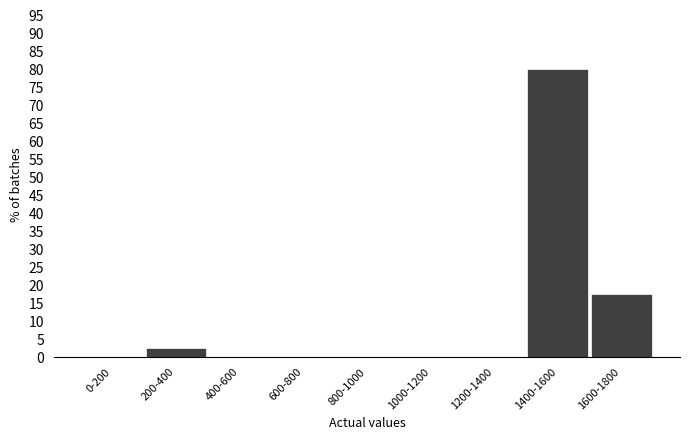

Reading left to right, list all the values displayed in this chart.

0-200=0.0	200-400=2.5	400-600=0.0	600-800=0.0	800-1000=0.0	1000-1200=0.0	1200-1400=0.0	1400-1600=80.0	1600-1800=17.5